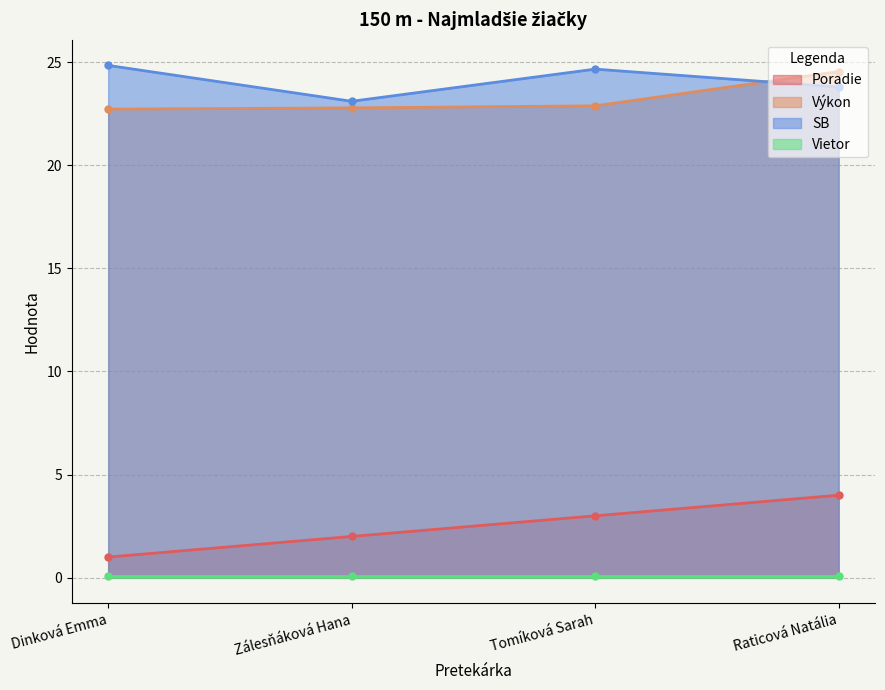

What is the label of the 1st point from the left?

Dinková Emma